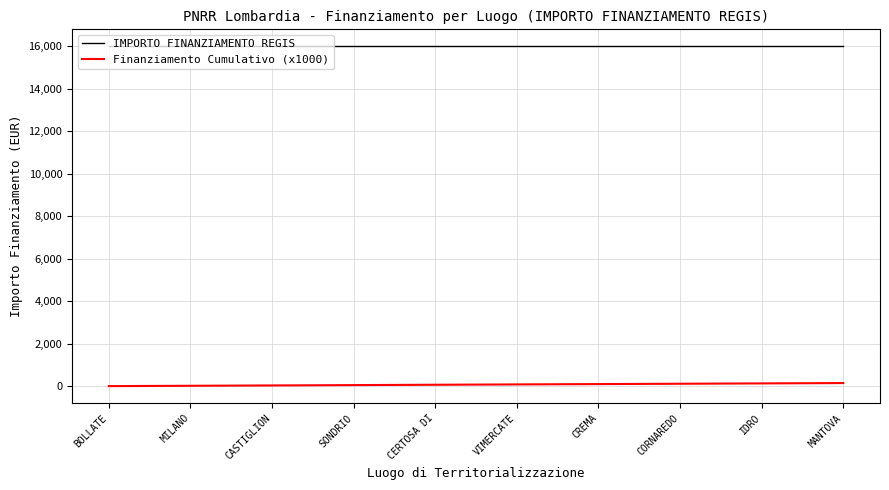

What is the minimum value for IMPORTO FINANZIAMENTO REGIS?

16000